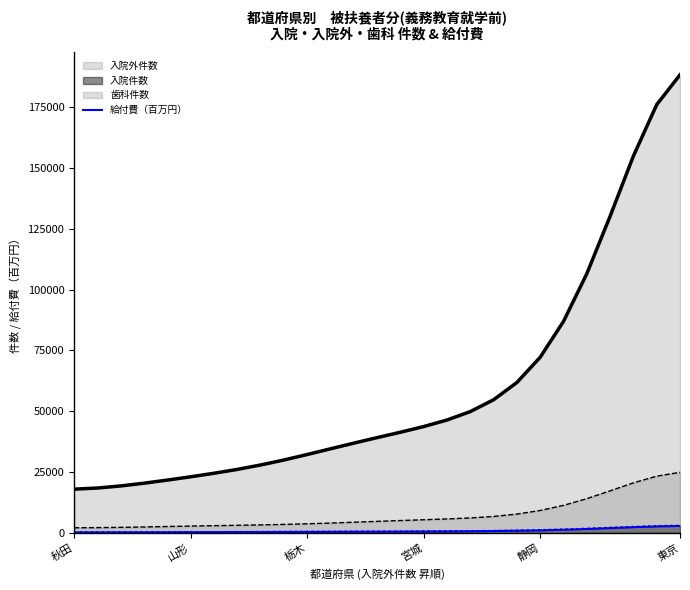

The chart shows a value of 902.0 at 14. True or false?

False